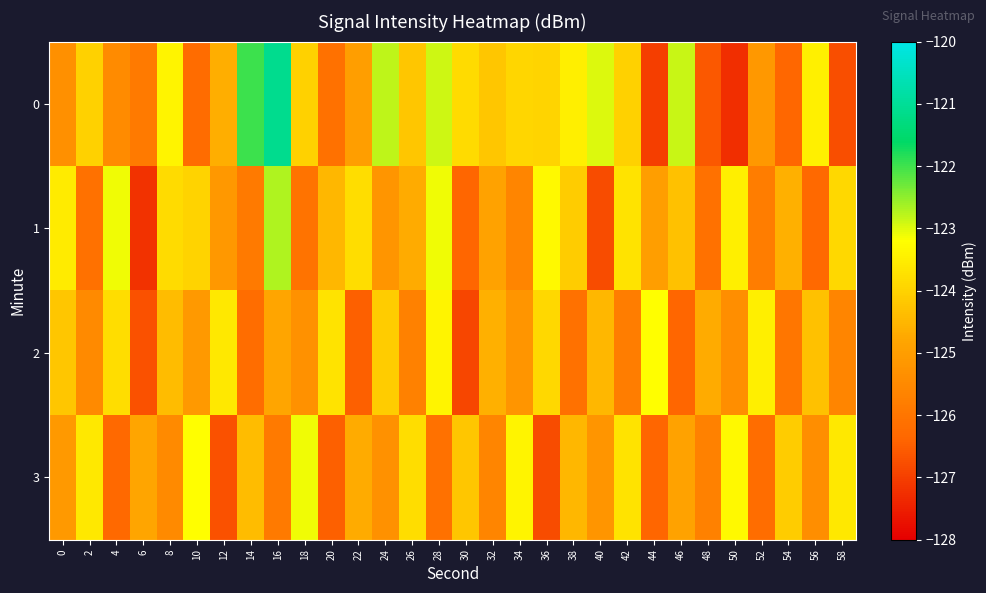

What is the total value across all series at 16?

-494.5